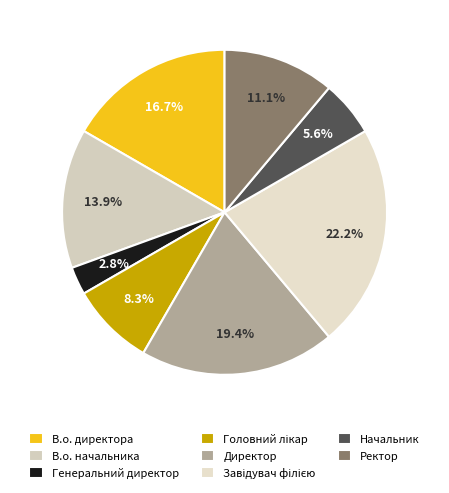

Count the number of slices in the pie.

8